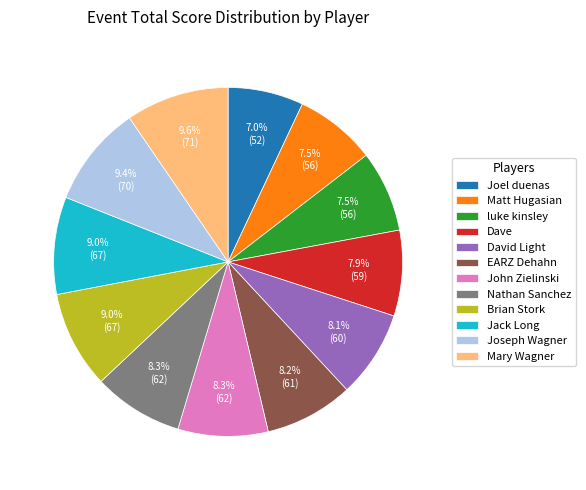

To the nearest percent, what portion does EARZ Dehahn represent?

8%